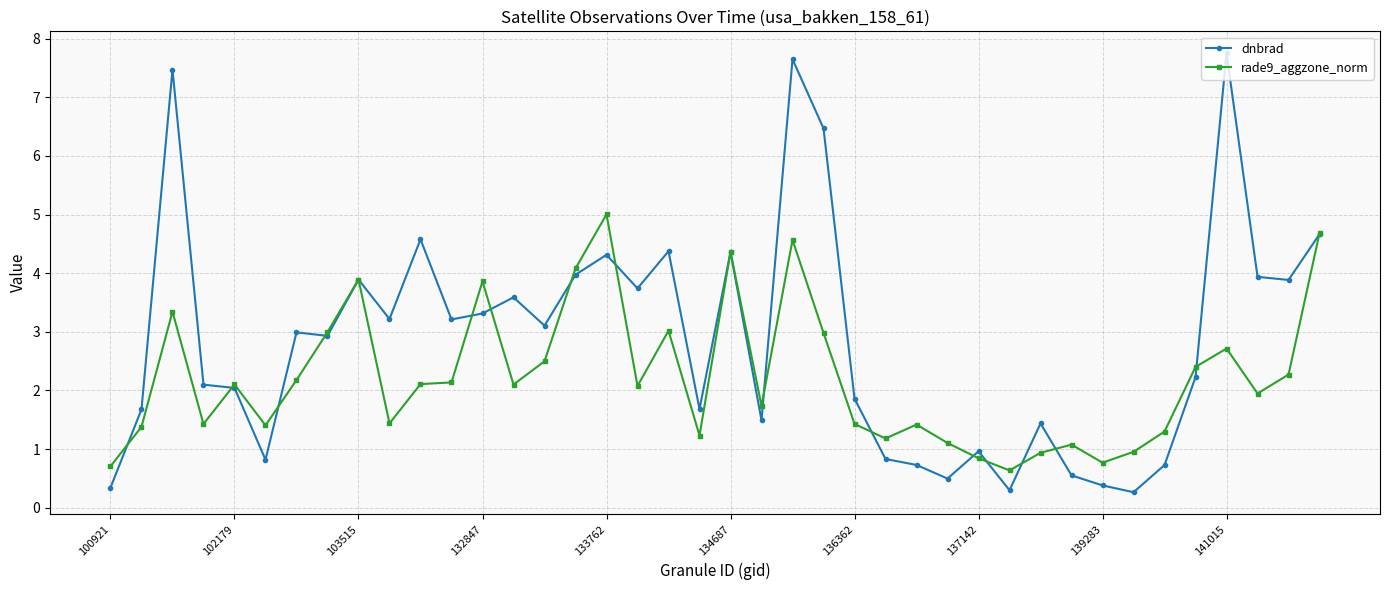

How many categories are shown in the chart?

40